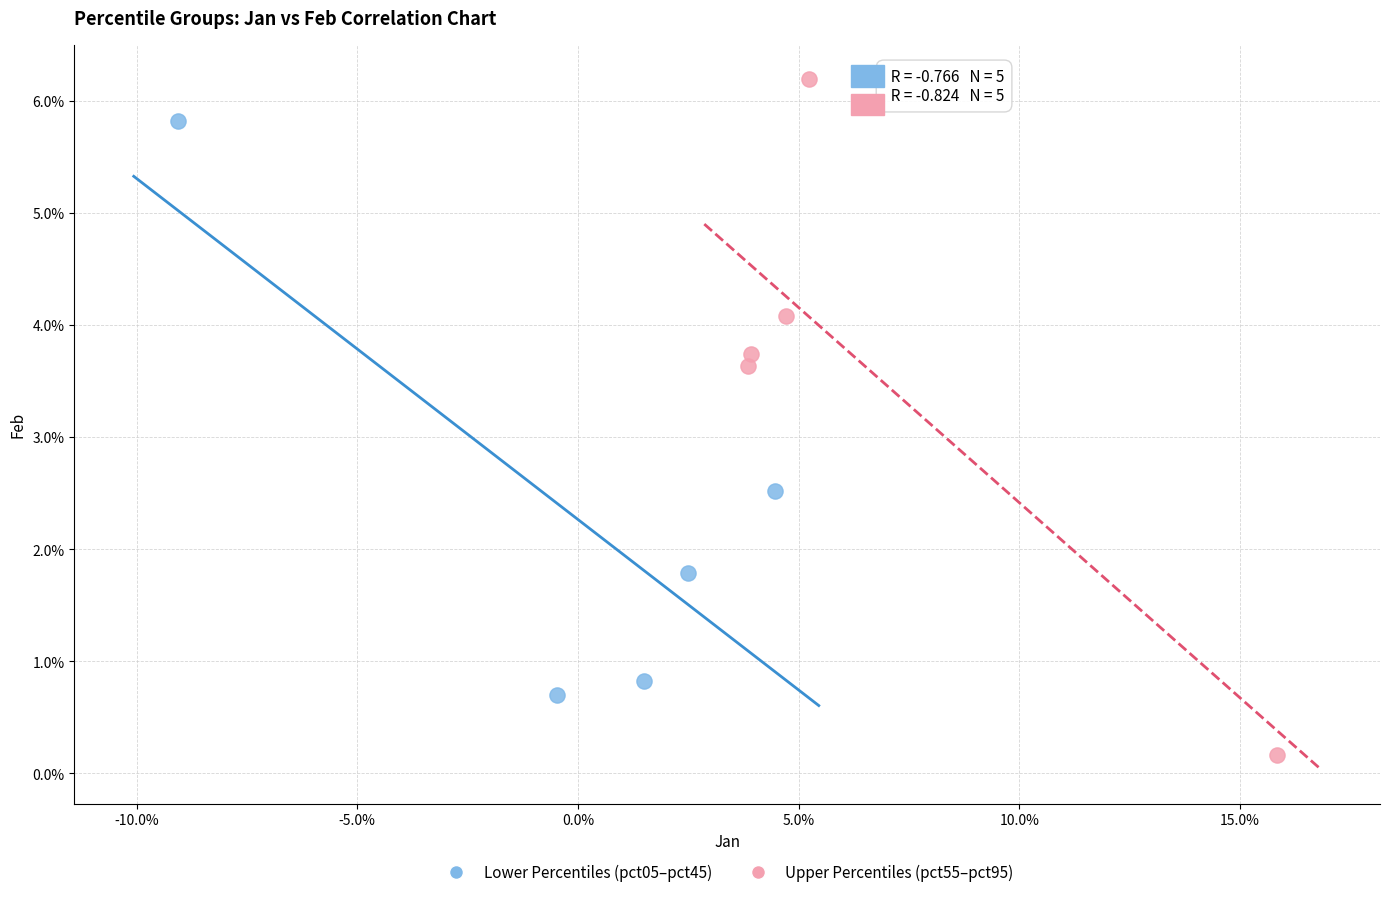

Which series reaches the minimum Y coordinate?

Upper Percentiles (pct55–pct95)